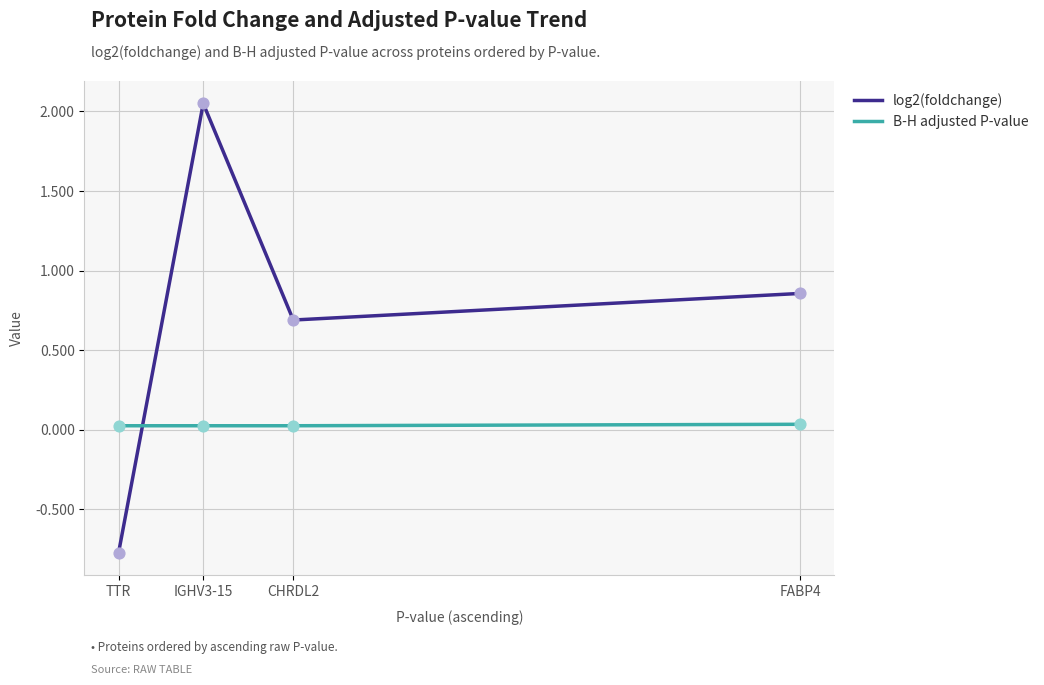

What are all the series names shown in the legend?

log2(foldchange), B-H adjusted P-value